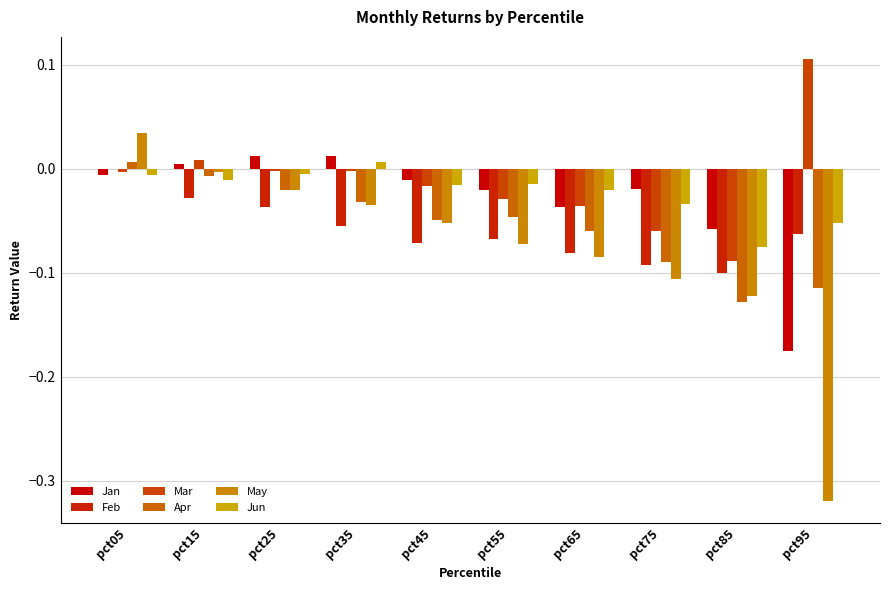

How many data points does each series have?

10